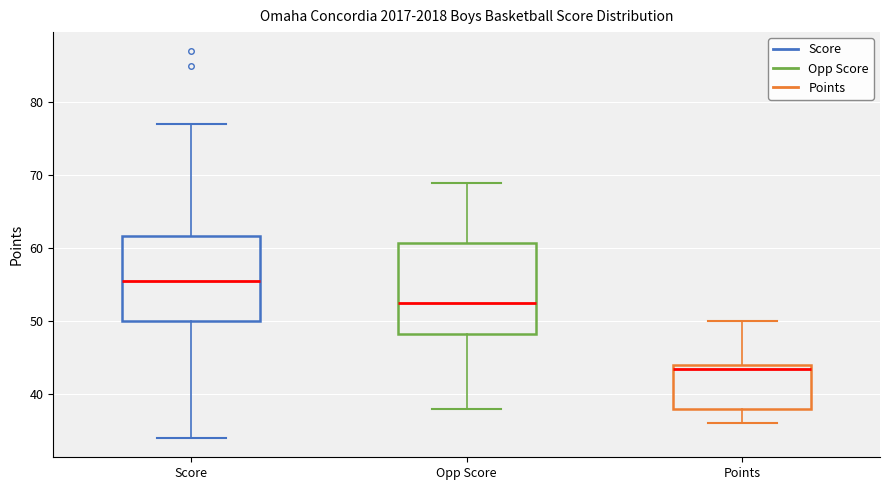

Reading left to right, read every box against the y-axis: the position of its median line, the range the box covers, and the ends of its whiskers. The values are not printed on the chart, so give them approximately, as read against the axis.

Score: median 56, box 50 to 62, whiskers 34 to 77
Opp Score: median 53, box 48 to 61, whiskers 38 to 69
Points: median 44 (just below the box's upper edge), box 38 to 44, whiskers 36 to 50